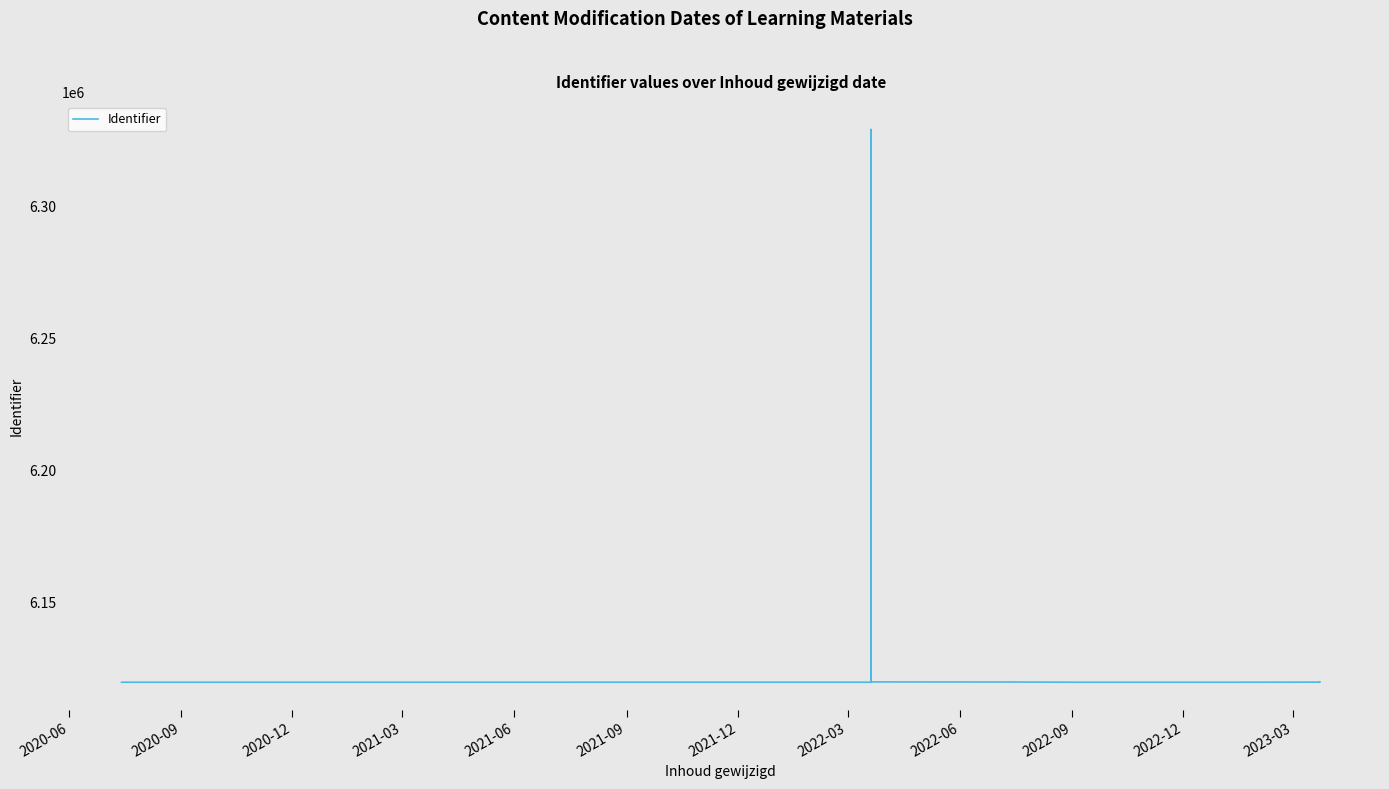

What is the maximum value shown in the chart?

6329106